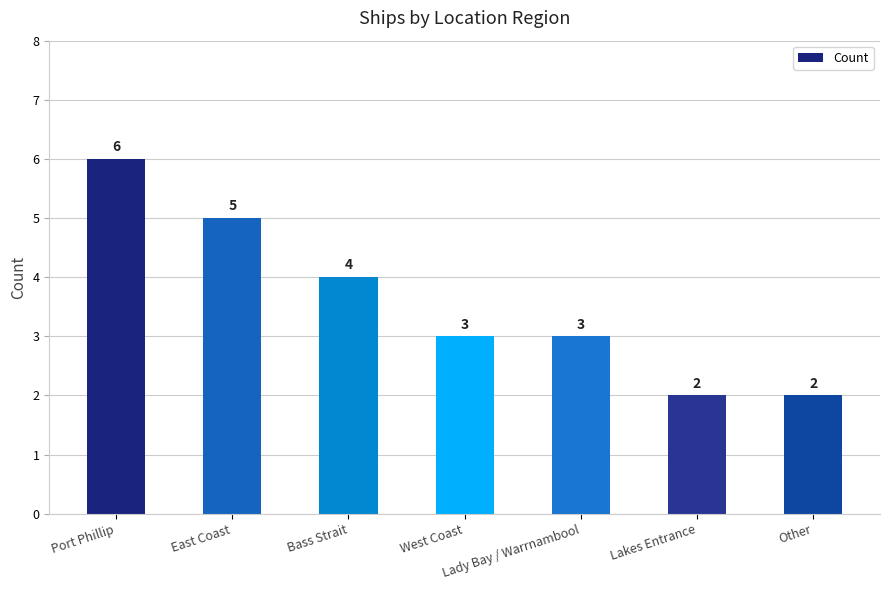

What is the difference between the values at Bass Strait and Lady Bay / Warrnambool?

1